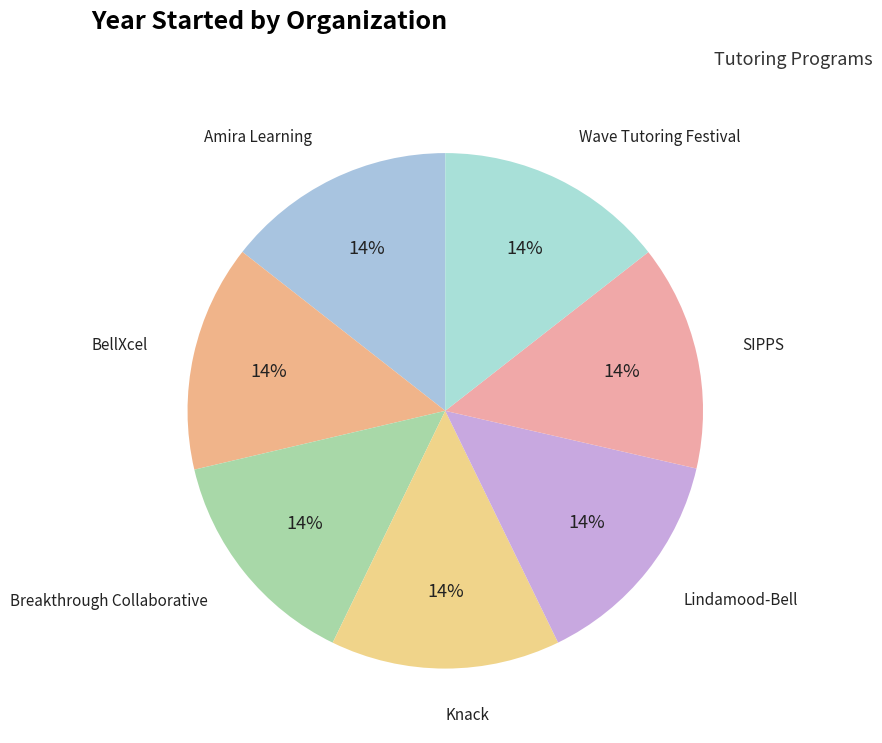

The Breakthrough Collaborative slice represents 8% of the pie. True or false?

False